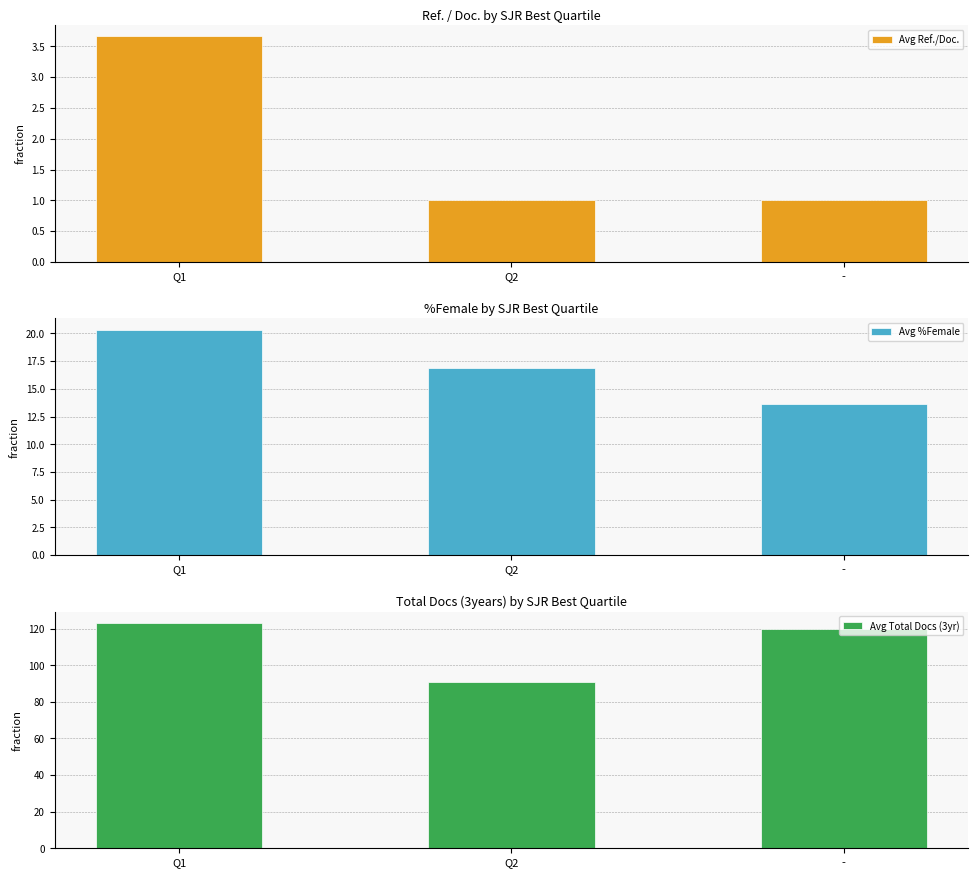

Rank the categories by Avg %Female value from lowest to highest.

-, Q2, Q1